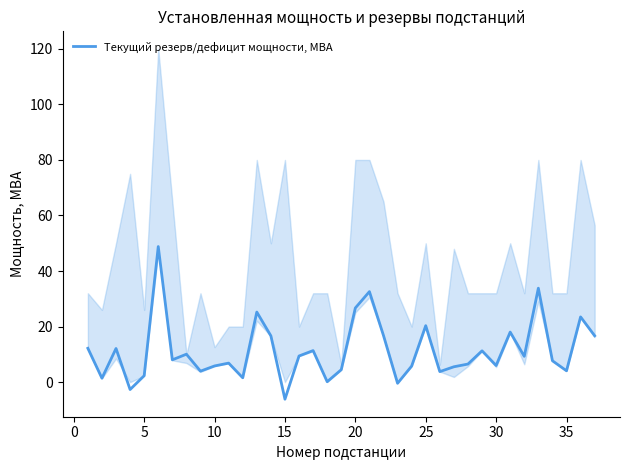

What is the minimum value shown in the chart?

-6.1